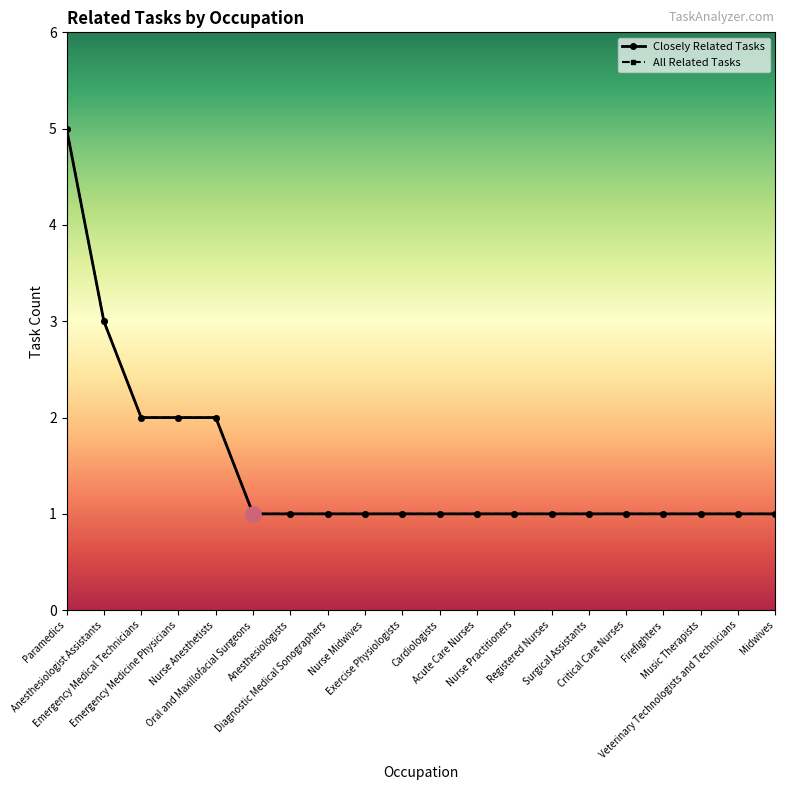

Is this an area chart (filled region under the line)?

No